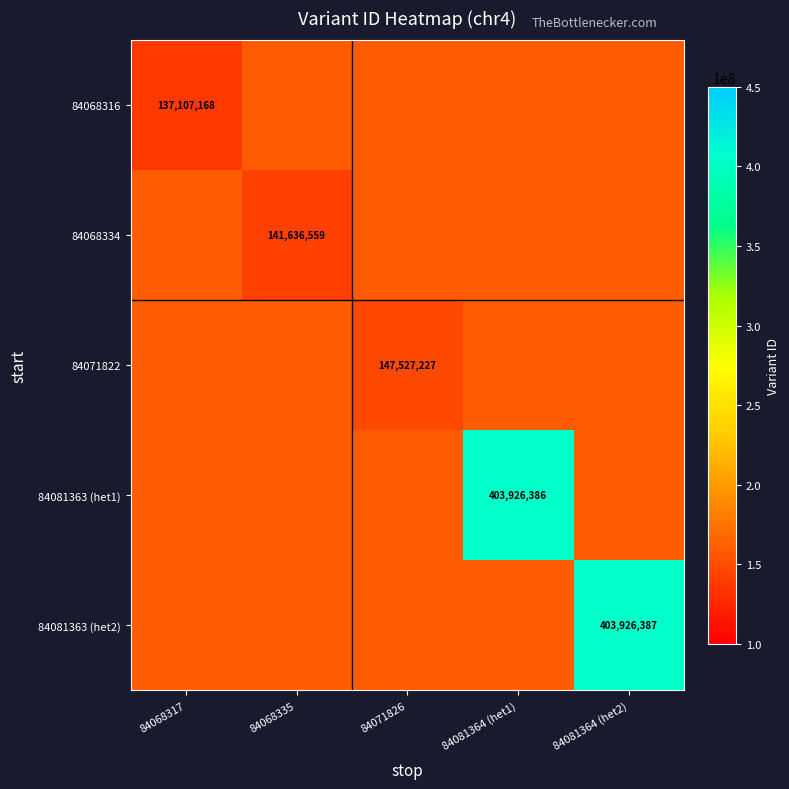

Which category has the lowest value across all series?

84068317